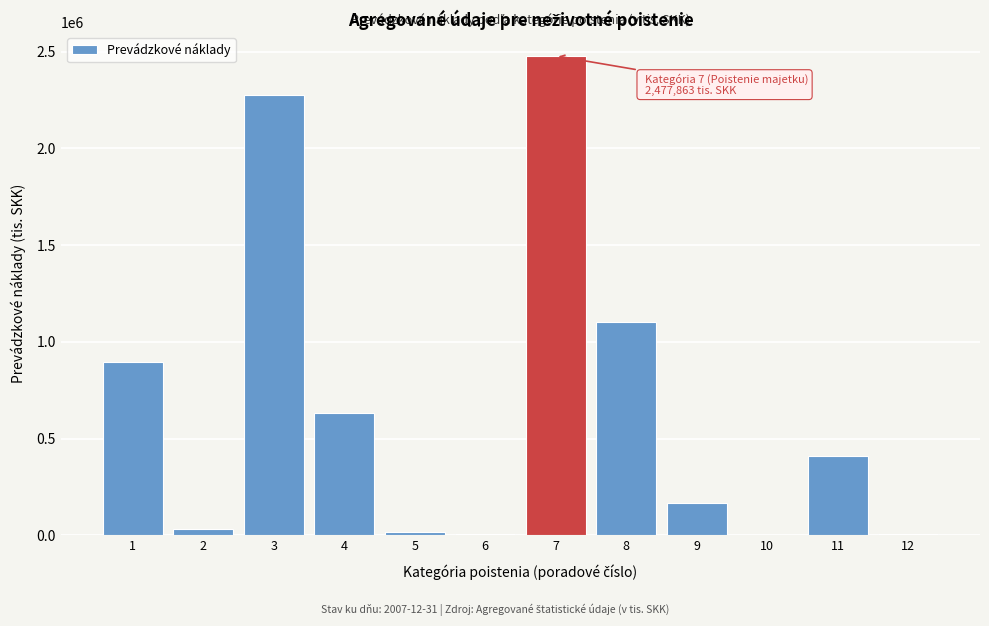

What is the greatest value displayed?

2477863